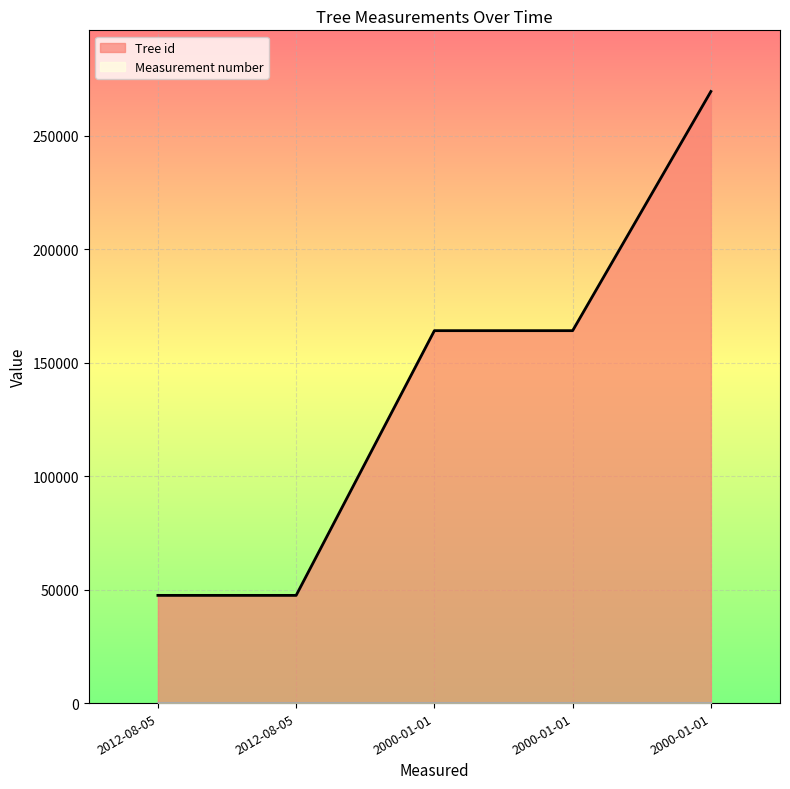

What is the change in value from 2012-08-05 to 2000-01-01?

+222119